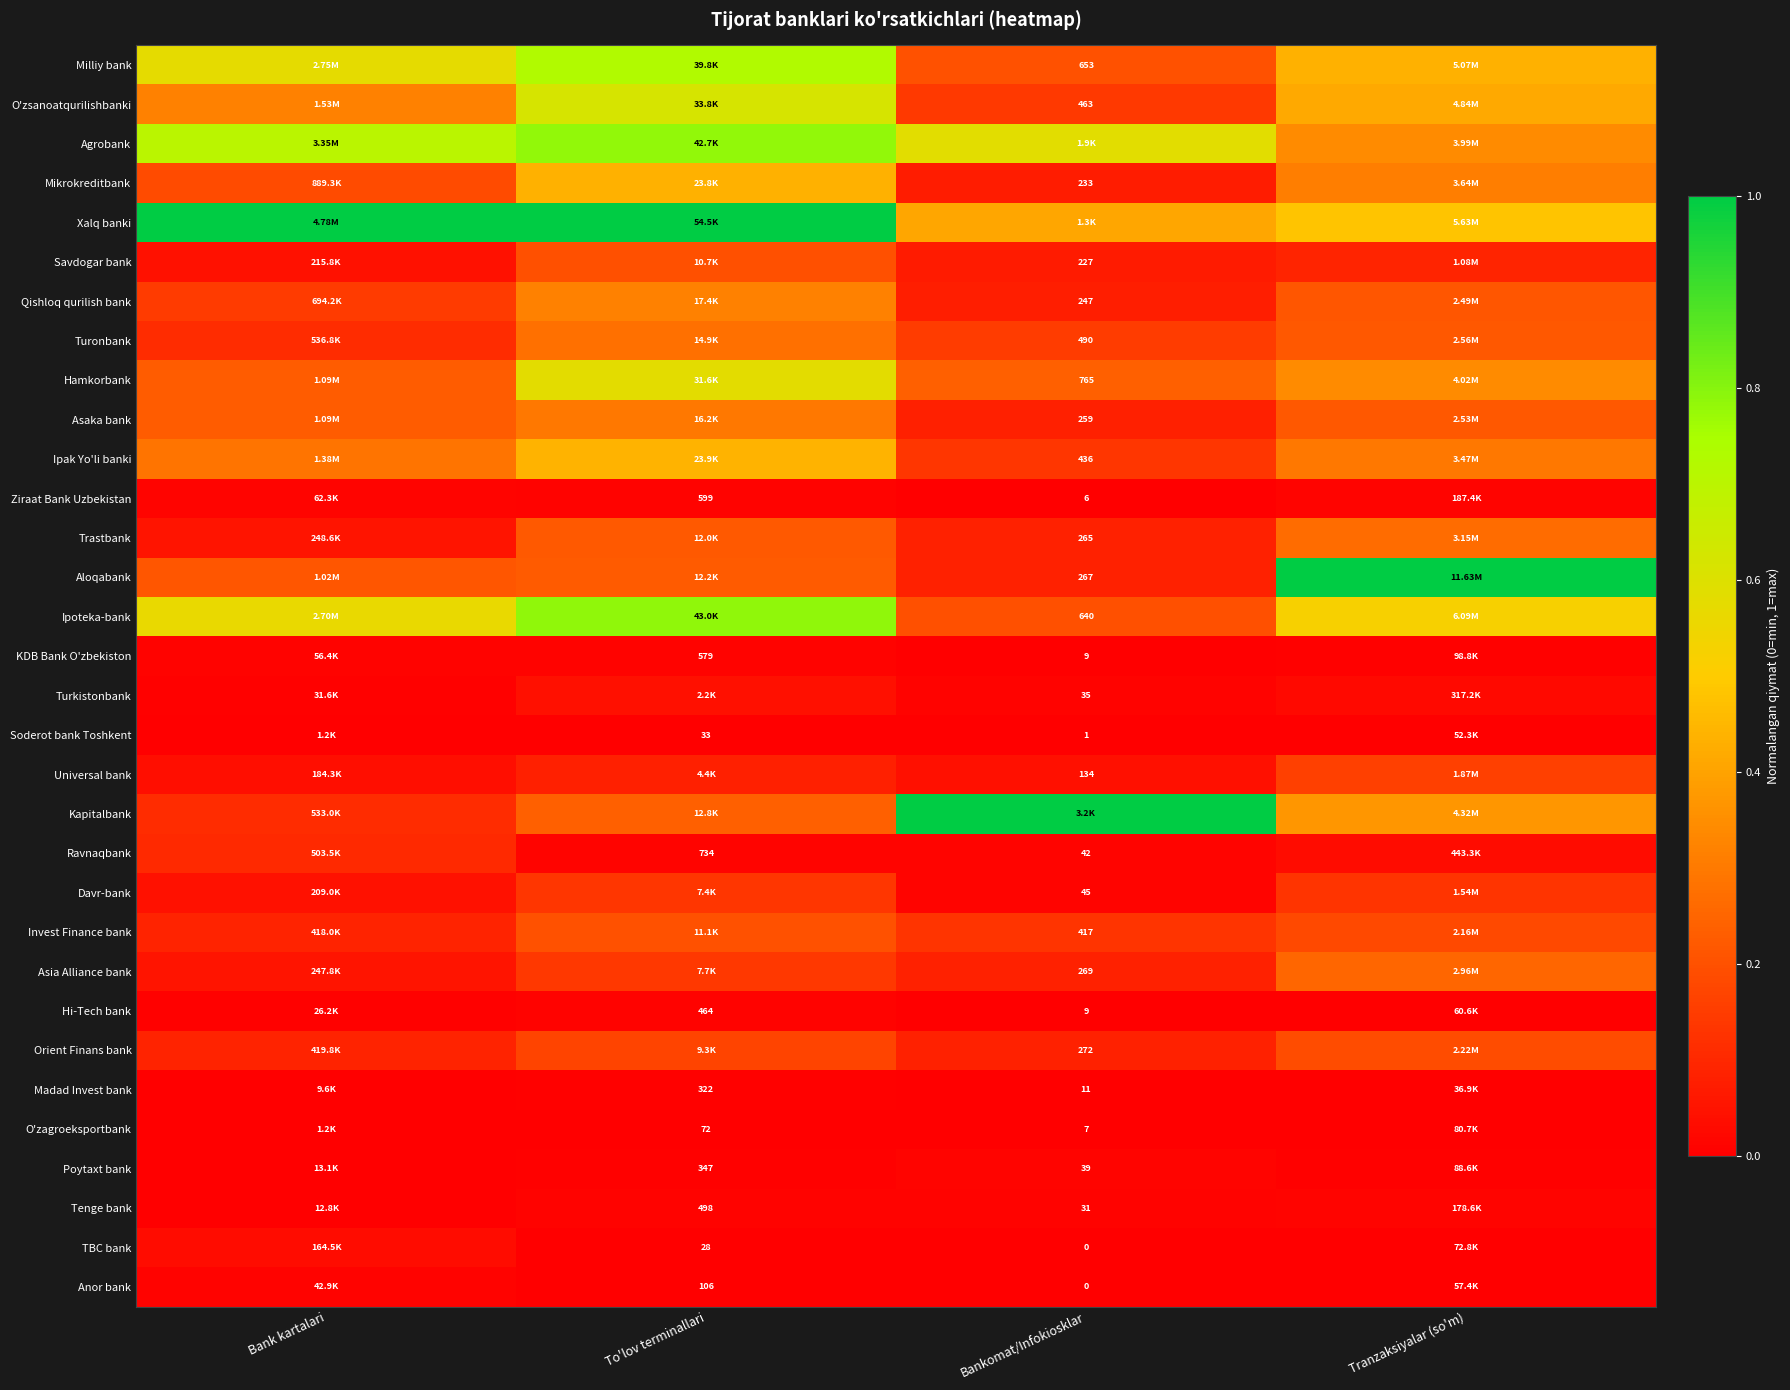

Is the value of Turkistonbank at Bankomat/Infokiosklar greater than the value of Qishloq qurilish bank at To'lov terminallari?

No